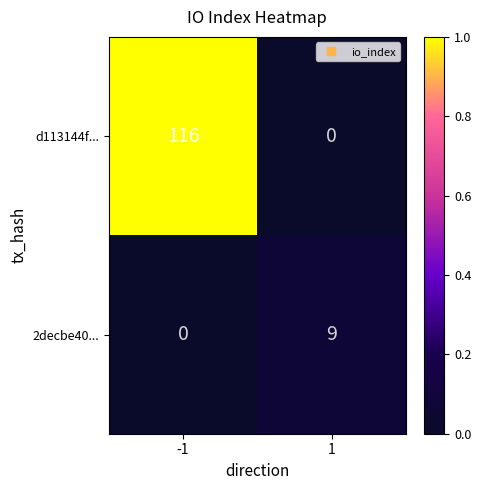

What is the difference between the d113144f... values at -1 and 1?

116